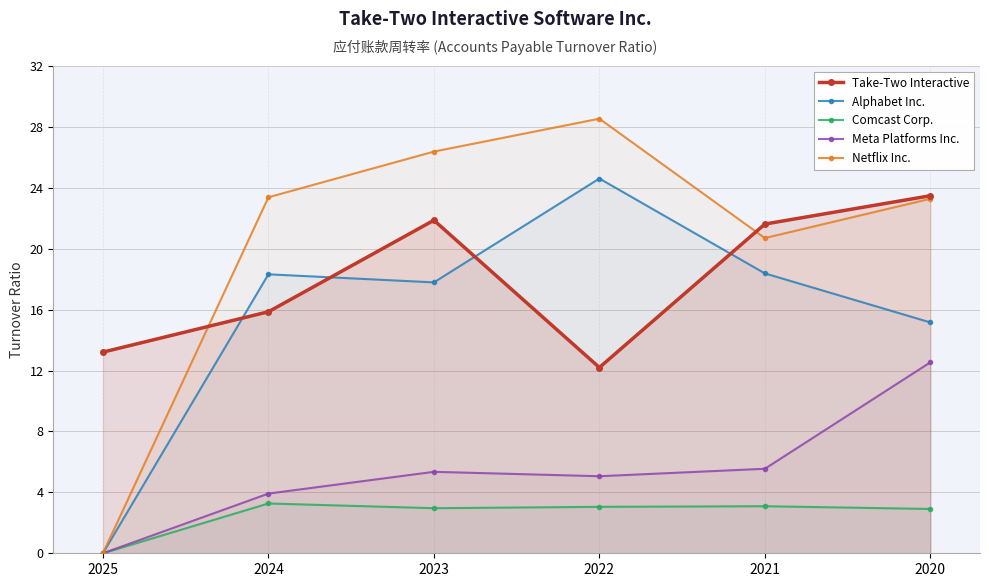

How many values in the Netflix Inc. series exceed 23?

4